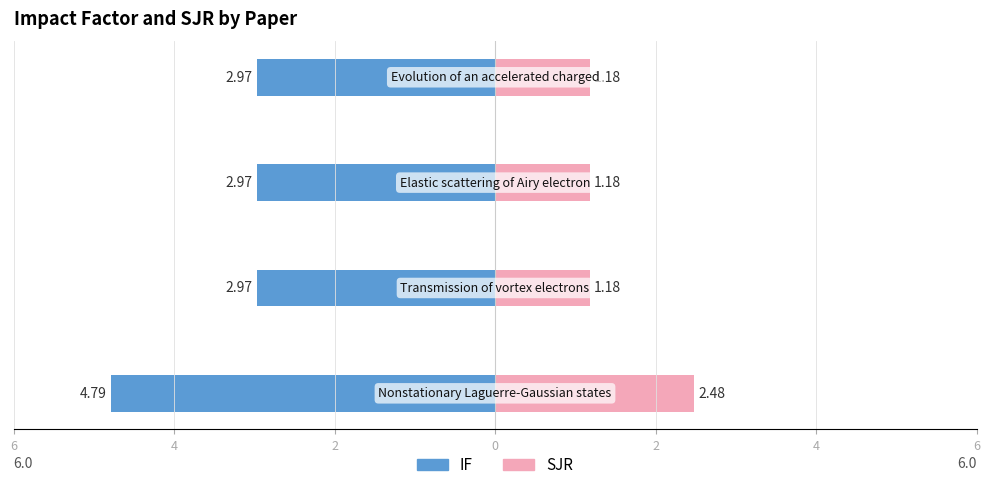

At which category is the sum across all series the highest?

4